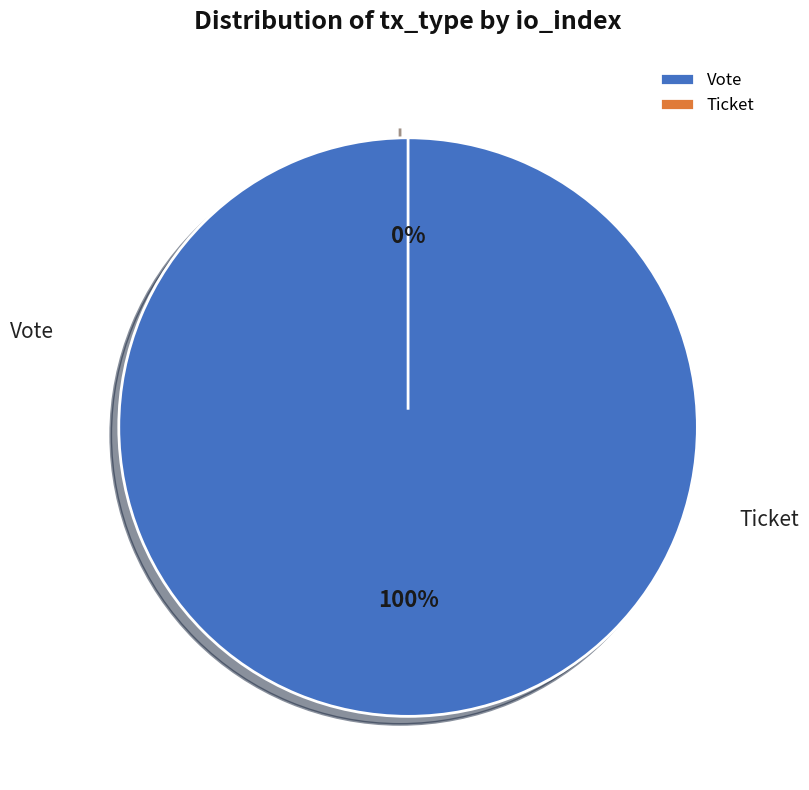

To the nearest percent, what is the average slice percentage?

50%